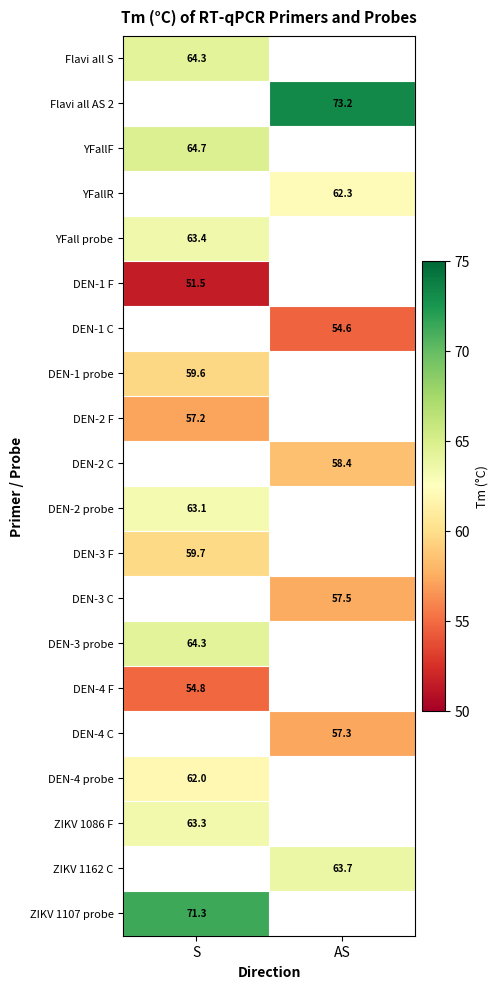

Is it true that DEN-4 C equals 57.3 at AS?

True